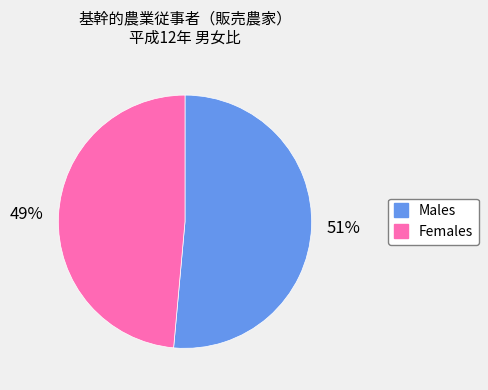

To the nearest percent, what is the average slice percentage?

50%